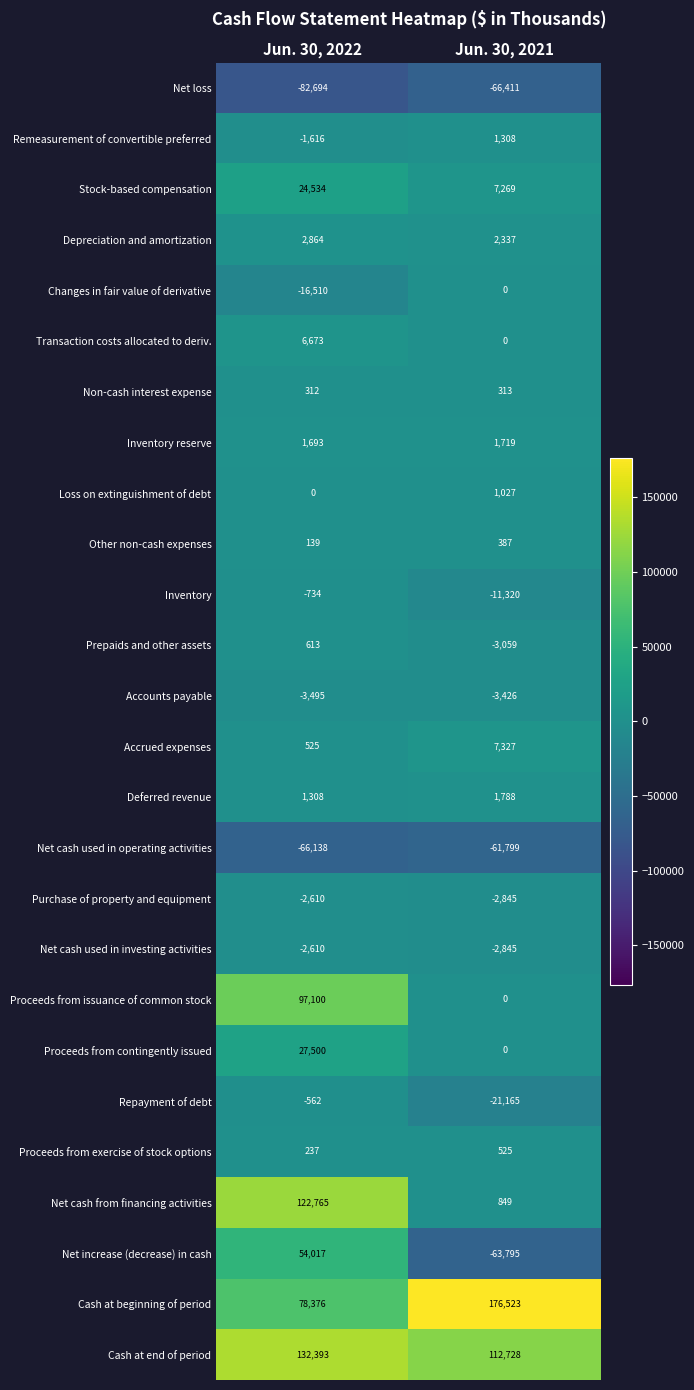

What is the sum of the Prepaids and other assets values at Jun. 30, 2021 and Jun. 30, 2022?

-2446